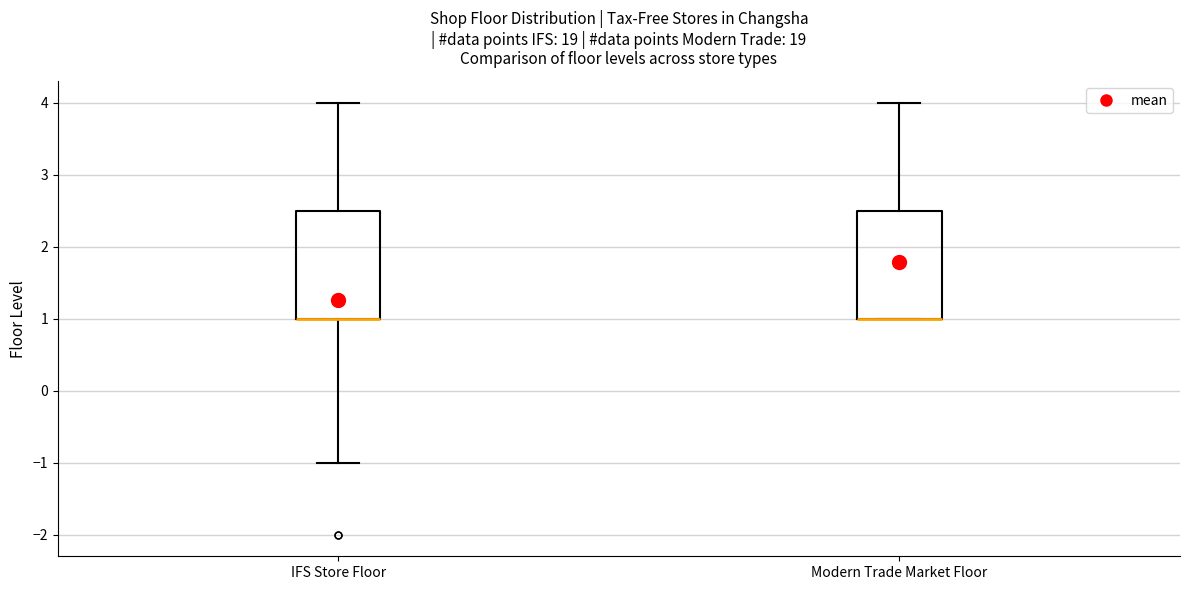

Where is the lower edge of the box for Modern Trade Market Floor on the y-axis? The values are not printed on the chart, so give them approximately, as read against the axis.

1.0